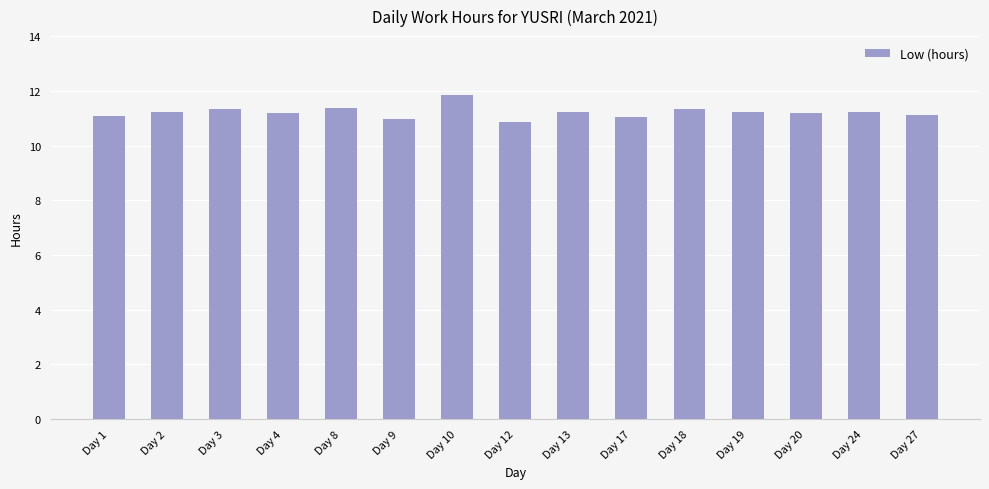

Is it true that the value at Day 10 is 11.9?

True